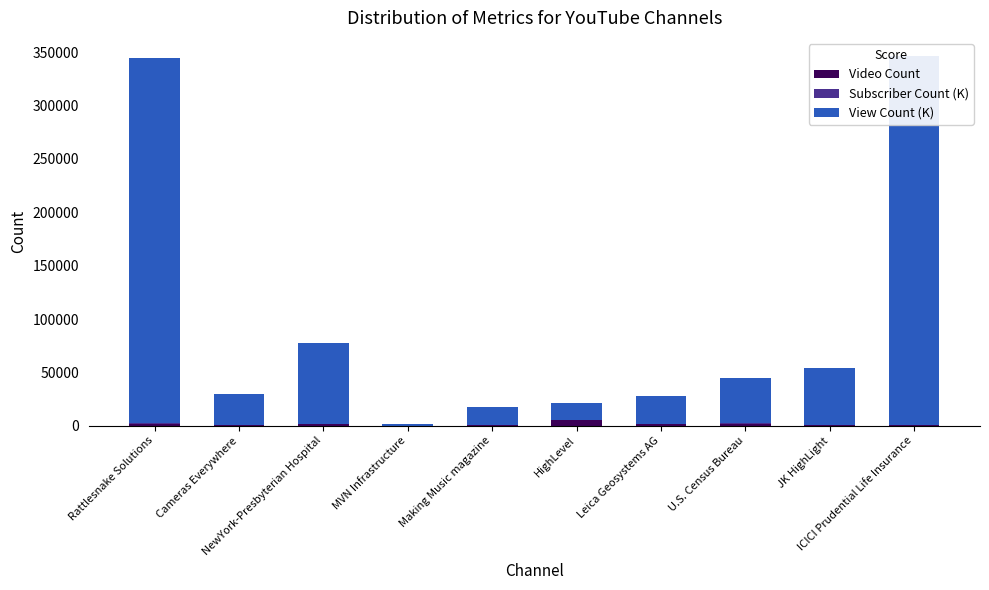

What are all the series names shown in the legend?

Video Count, Subscriber Count (K), View Count (K)